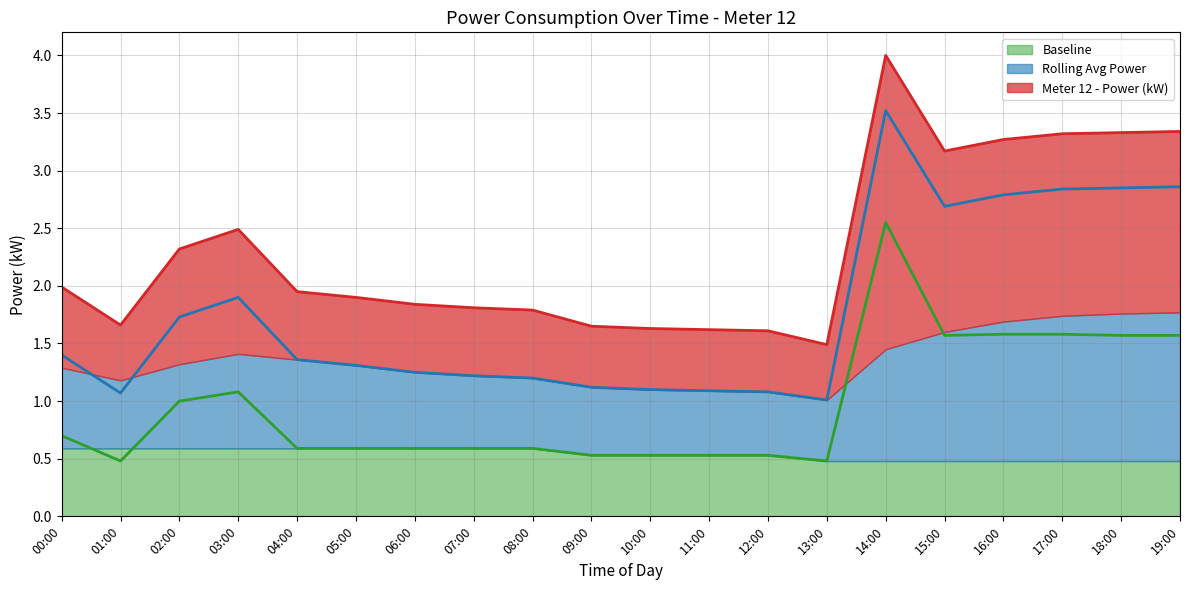

Which category has the highest value in the Meter 12 - Power (kW) series?

14:00